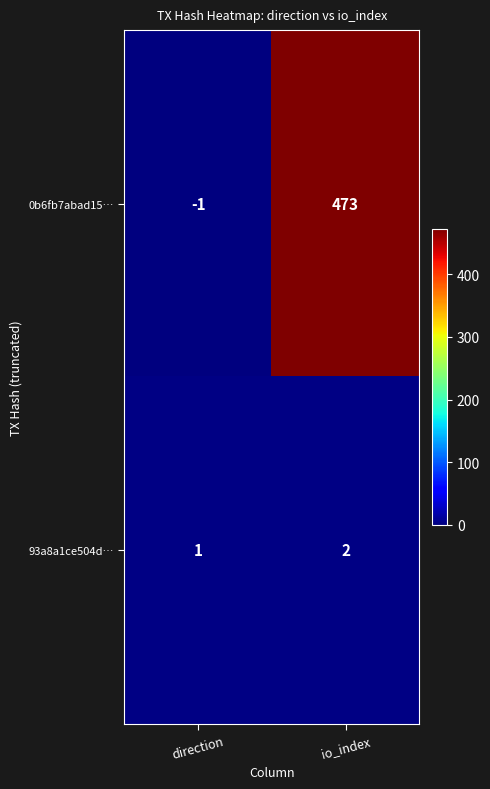

Reading left to right, transcribe all the data shown in this chart.

0b6fb7abad15…: -1	473
93a8a1ce504d…: 1	2